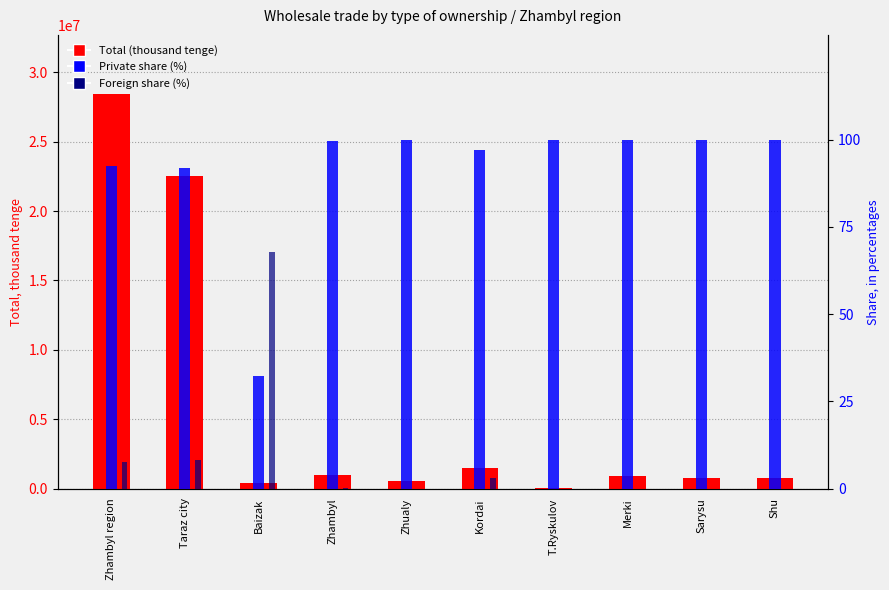

What is the difference between the maximum and minimum values in the Foreign share (%) series?

67.7